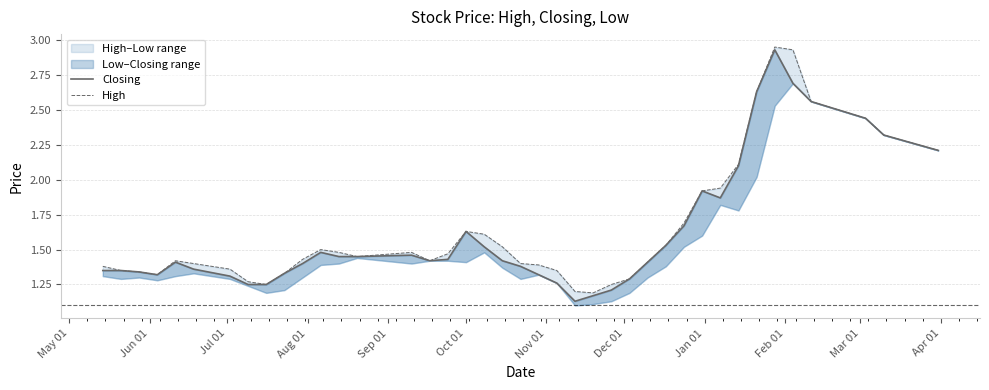

What position from the left is Dec 01?

8